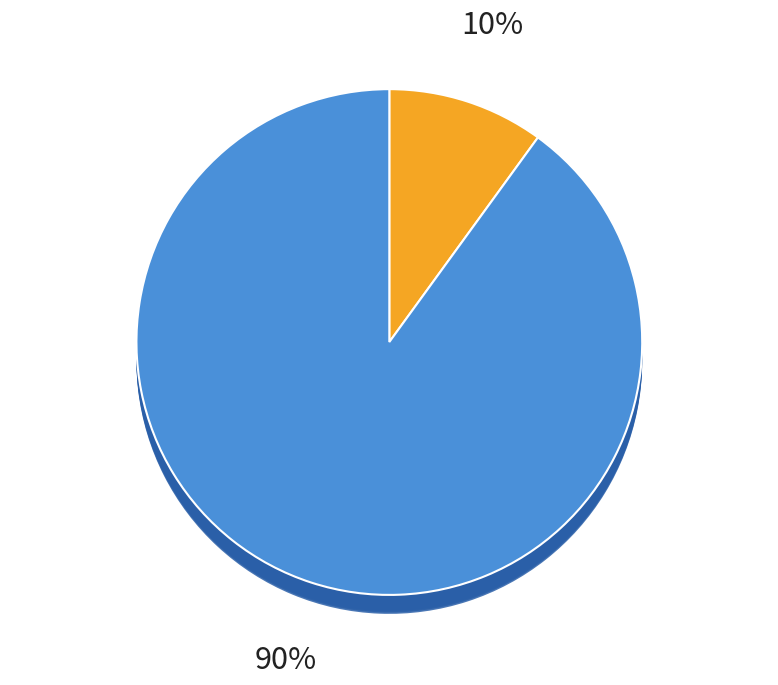

Combined, do 涉农补贴领域 and 社会救助领域 account for over 50%?

No